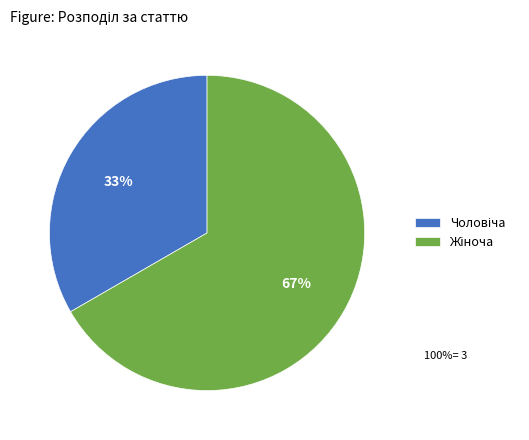

Does any single category account for the majority?

Yes